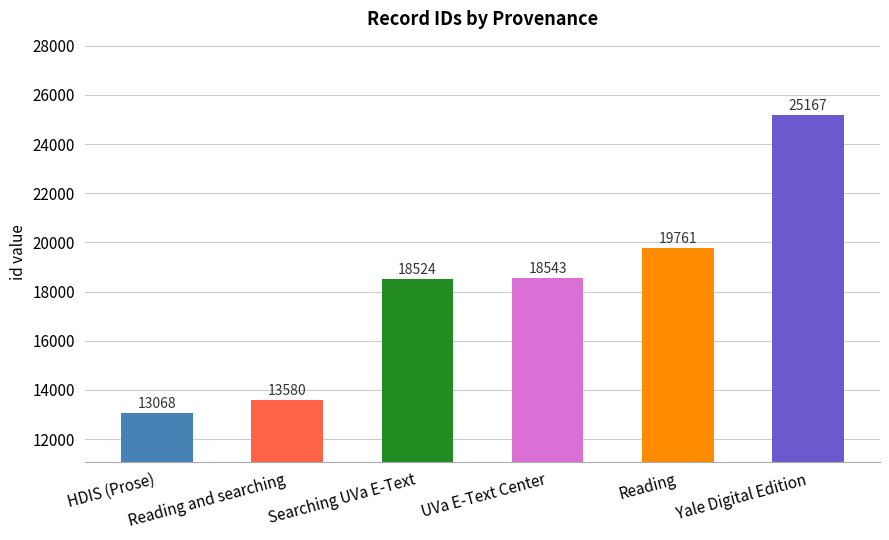

Reading left to right, transcribe all the data shown in this chart.

HDIS (Prose)=13068	Reading and searching=13580	Searching UVa E-Text=18524	UVa E-Text Center=18543	Reading=19761	Yale Digital Edition=25167